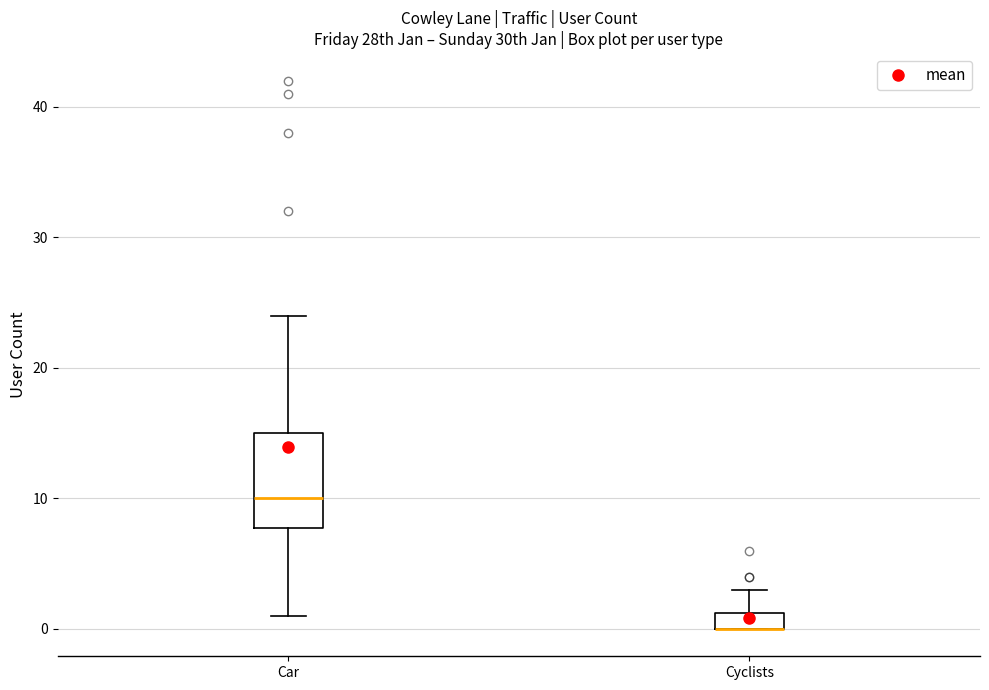

Where does the upper whisker of the box for Cyclists end on the y-axis? The values are not printed on the chart, so give them approximately, as read against the axis.

3